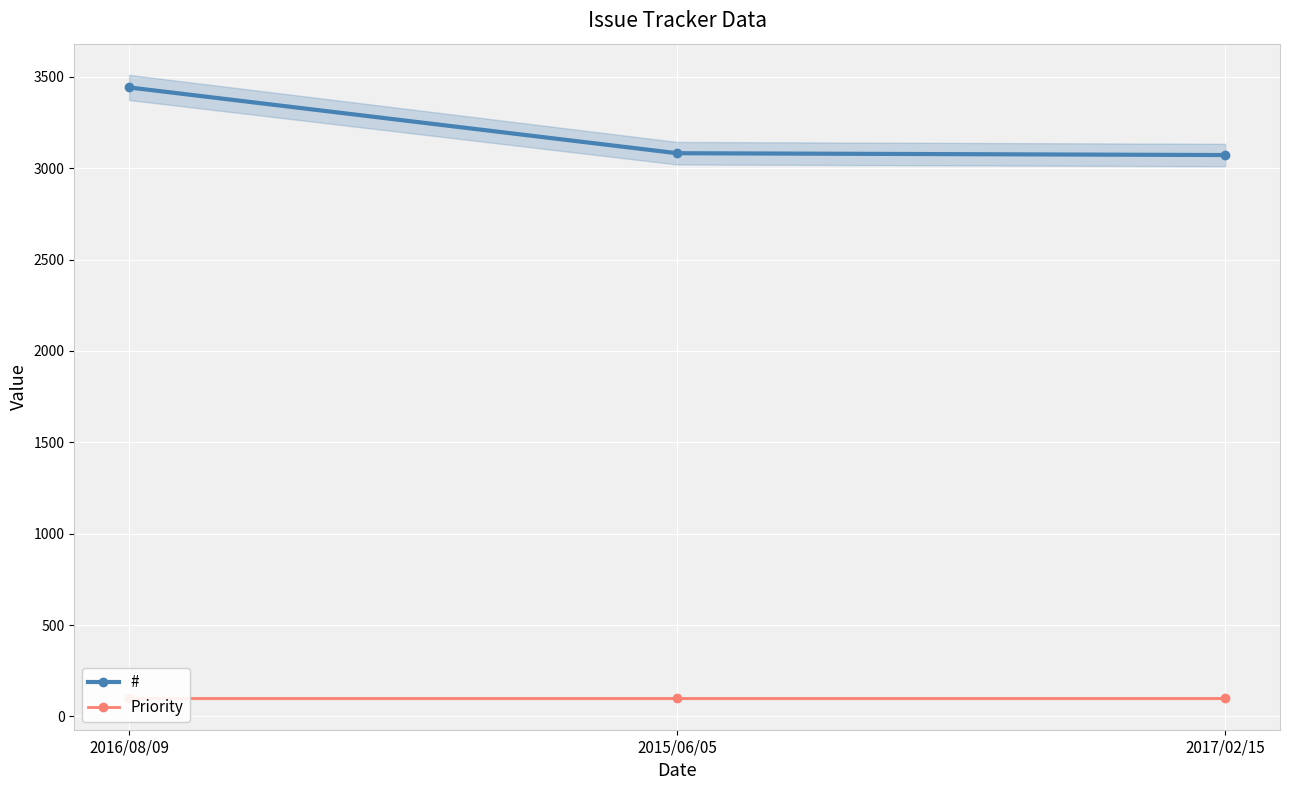

At which category is the sum across all series the highest?

2016/08/09